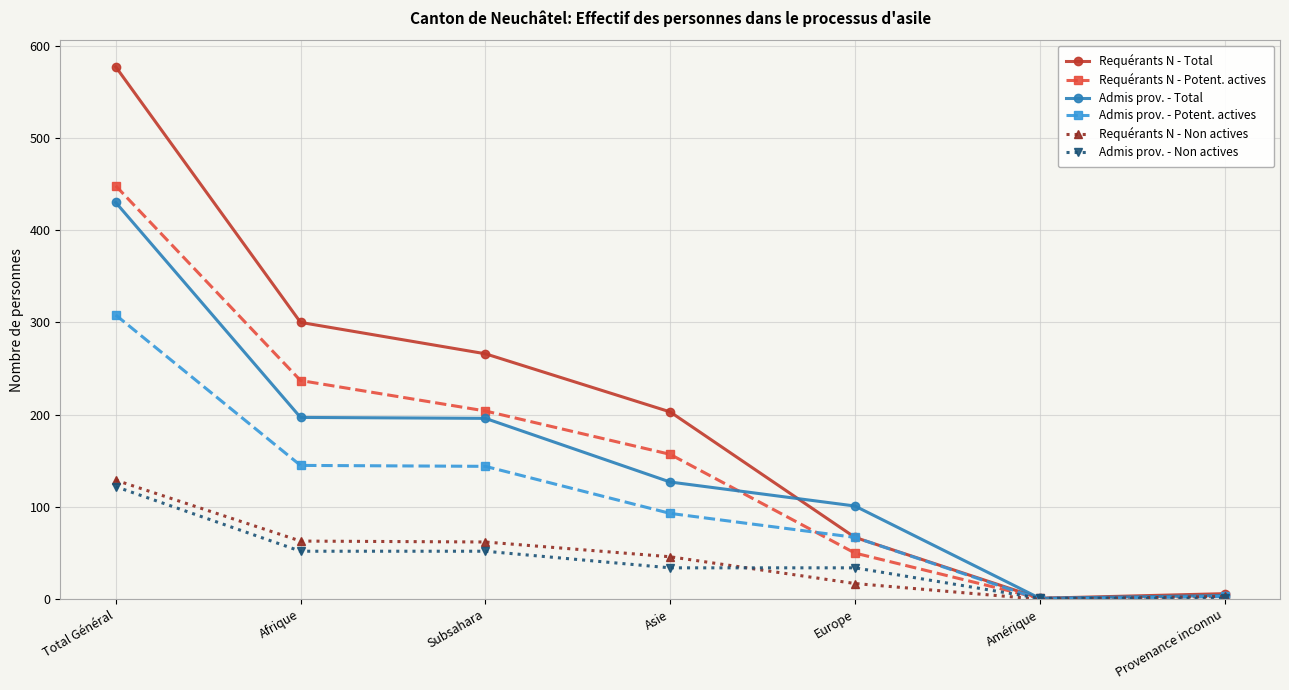

Count the number of categories in the chart.

7